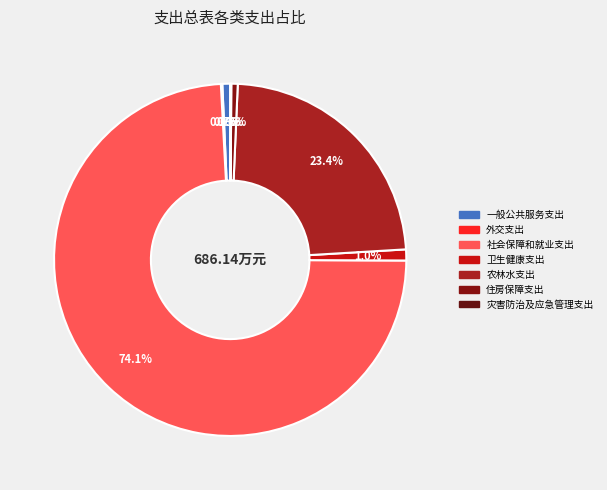

Which category accounts for the majority?

社会保障和就业支出